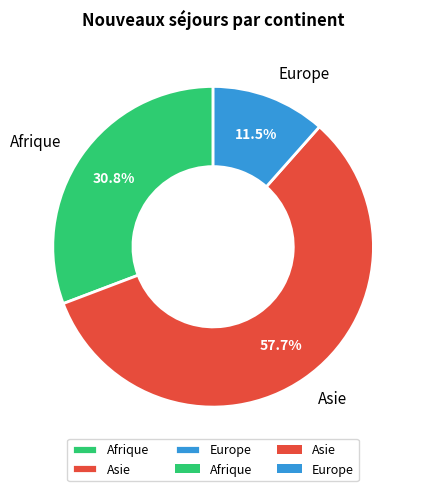

What percentage is NOT represented by Europe?

88.5%